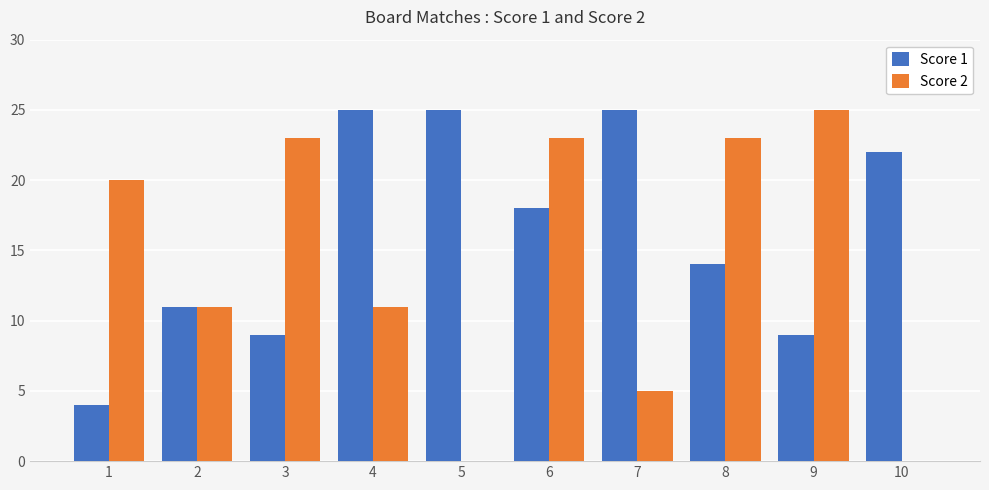

The value of Score 2 at 5 is -17. True or false?

False